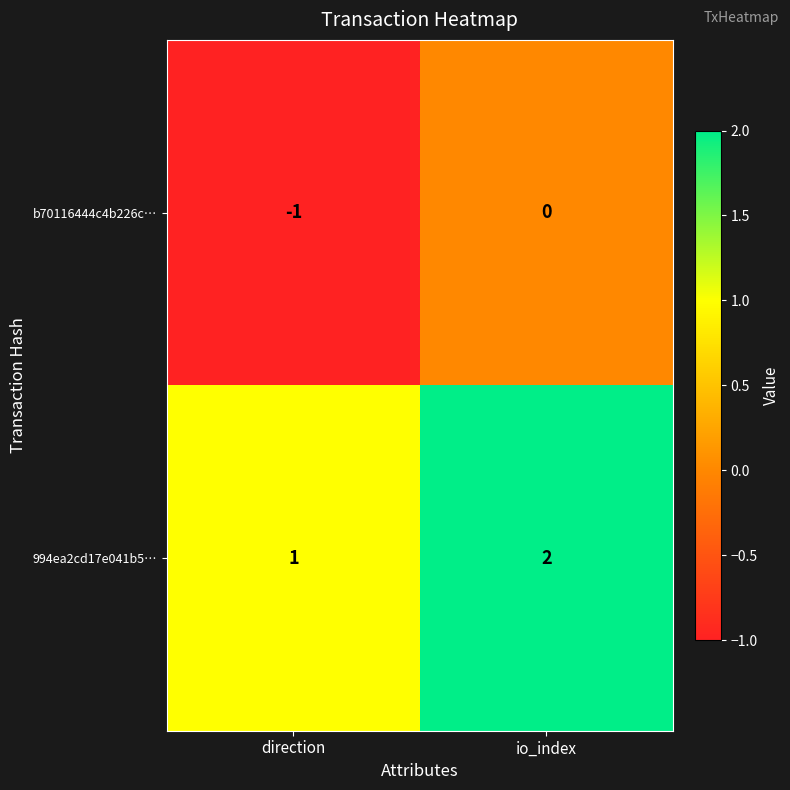

At which label does 994ea2cd17e041b5… reach its peak?

io_index